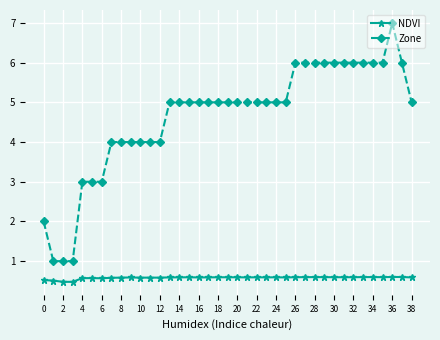

Rank the series by their average value, from lowest to highest.

NDVI, Zone